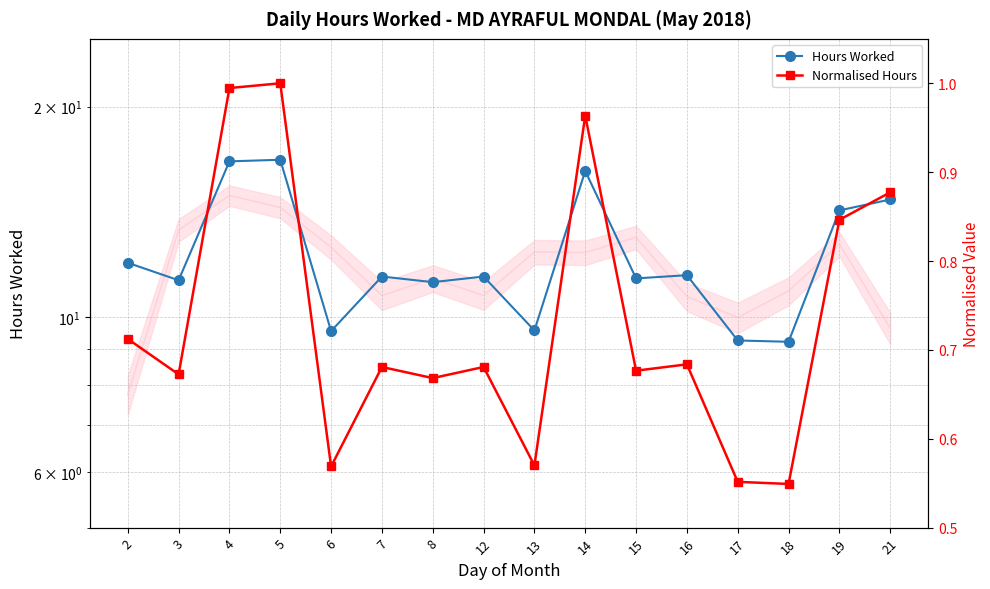

Reading left to right, transcribe all the data shown in this chart.

Hours Worked: 12.0	11.3	16.7	16.8	9.6	11.4	11.2	11.4	9.6	16.2	11.4	11.5	9.3	9.2	14.2	14.7
Normalised Hours: 0.7	0.7	1.0	1.0	0.6	0.7	0.7	0.7	0.6	1.0	0.7	0.7	0.6	0.5	0.8	0.9